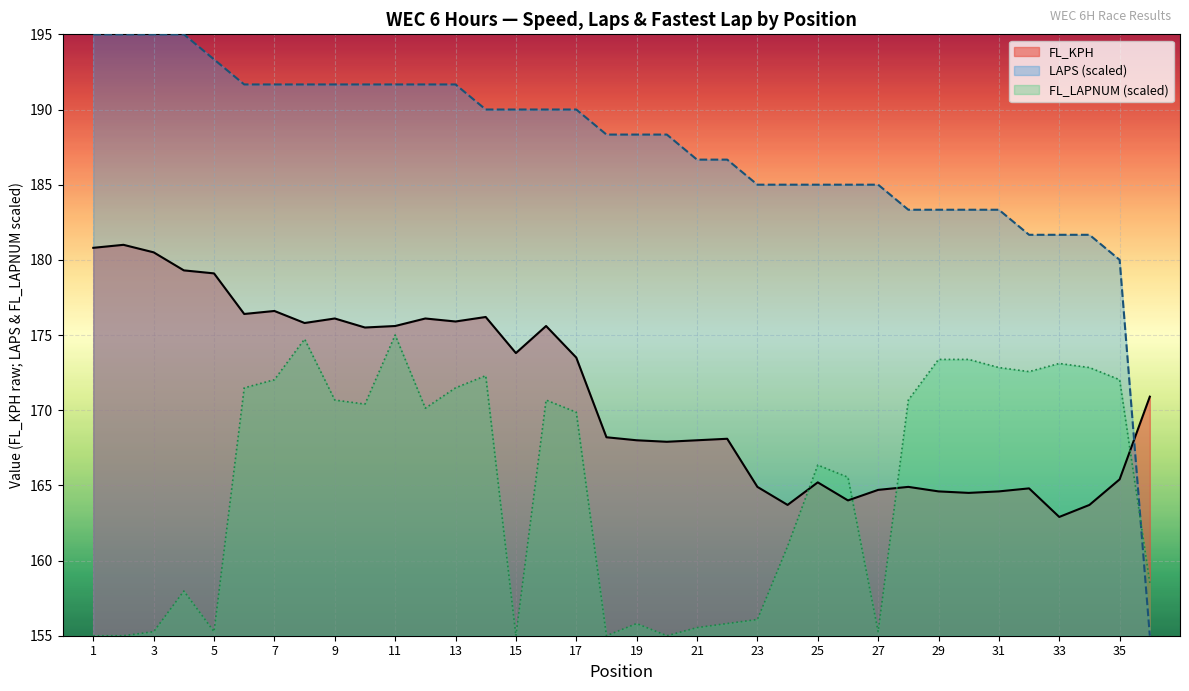

What is the value of the FL_KPH point at the 9th from the left?

176.1